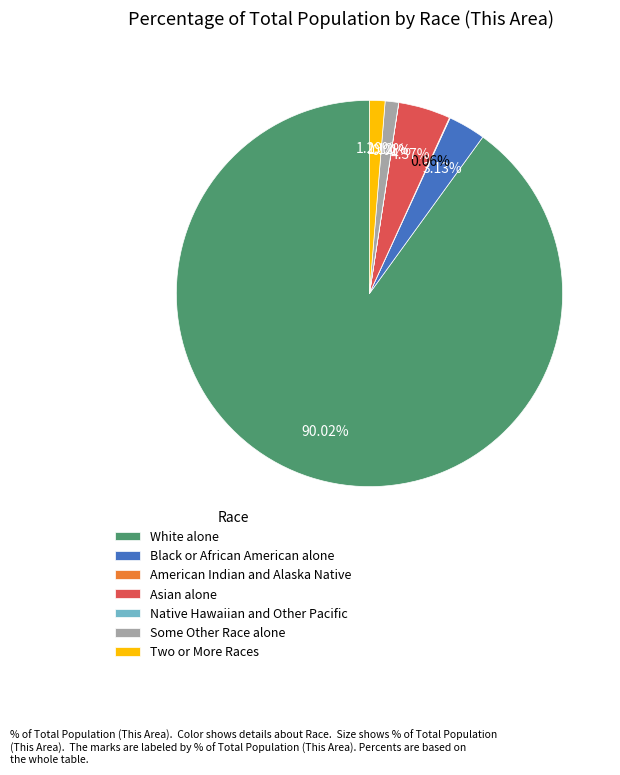

To the nearest percent, what percentage of the pie is Two or More Races?

1%